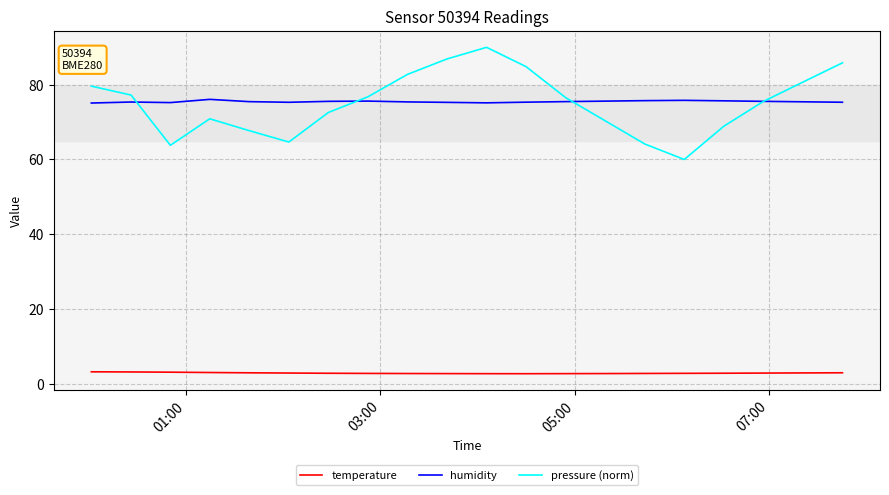

Which series has the widest spread of values?

pressure (norm)